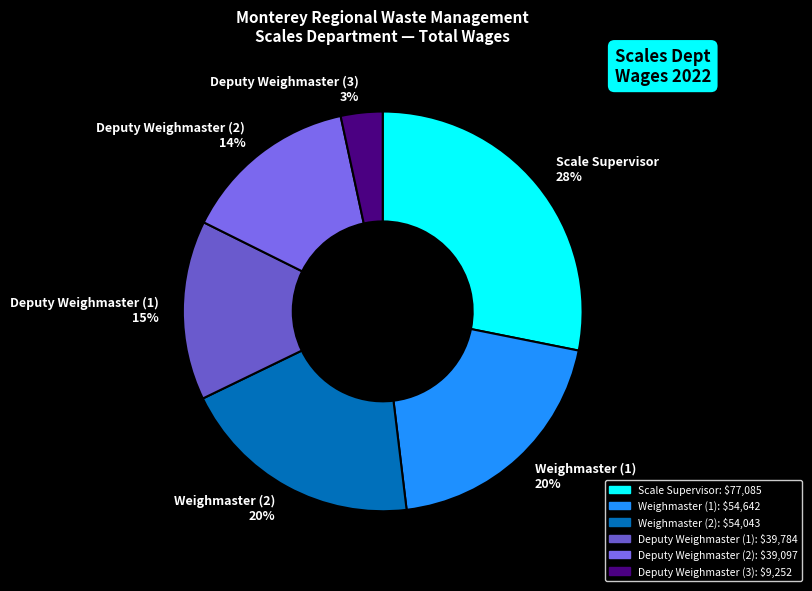

Which category has the smallest portion of the pie?

Deputy Weighmaster (3) 3%